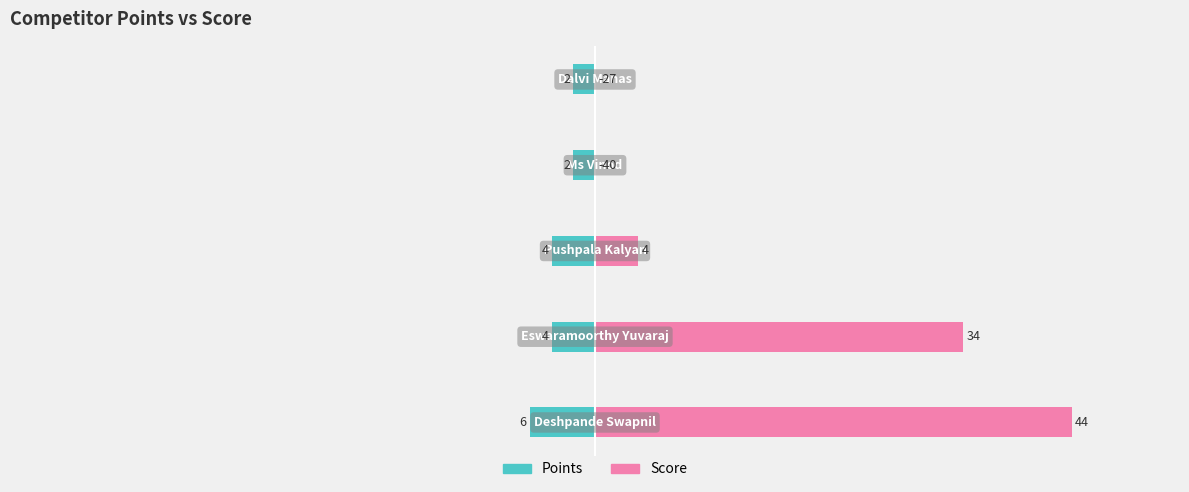

Is the value of Points at 1 greater than the value of Score at 0?

No